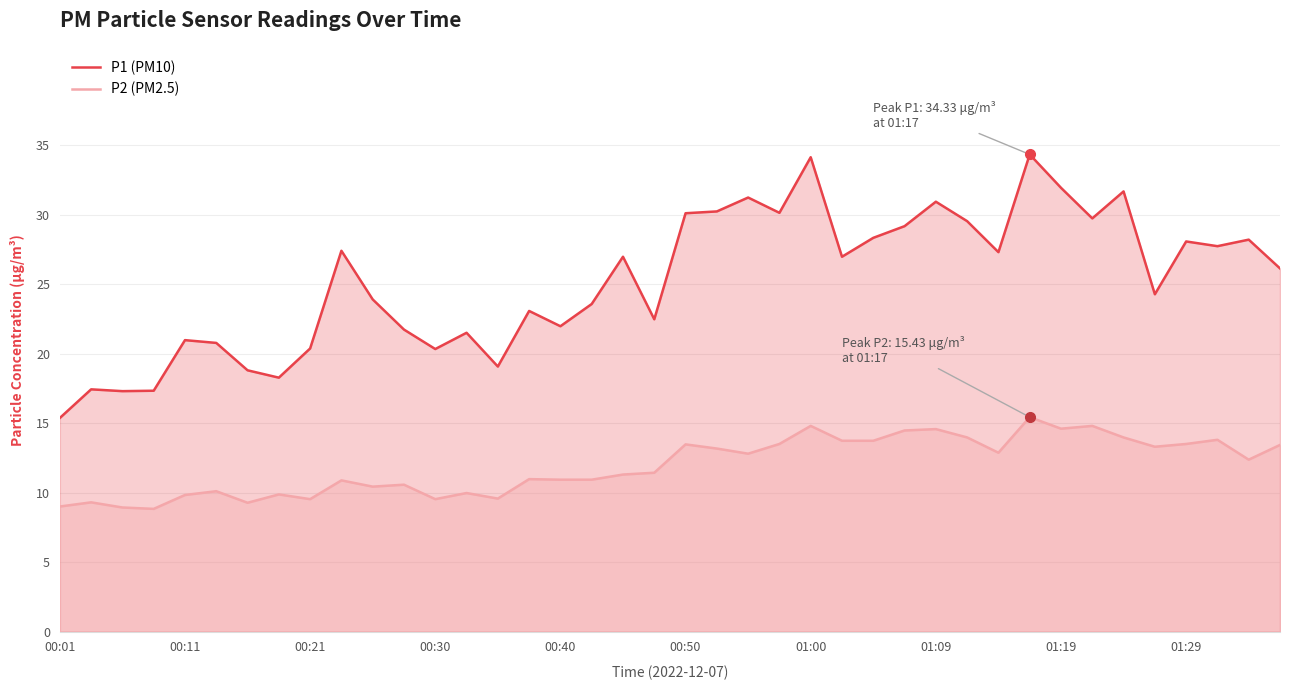

What is the total value across all series at 19?

33.9